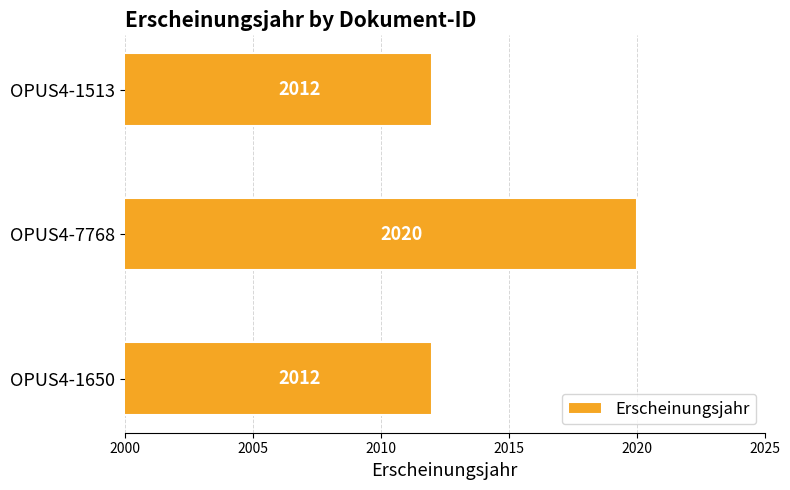

The chart shows a value of 2020 at OPUS4-7768. True or false?

True